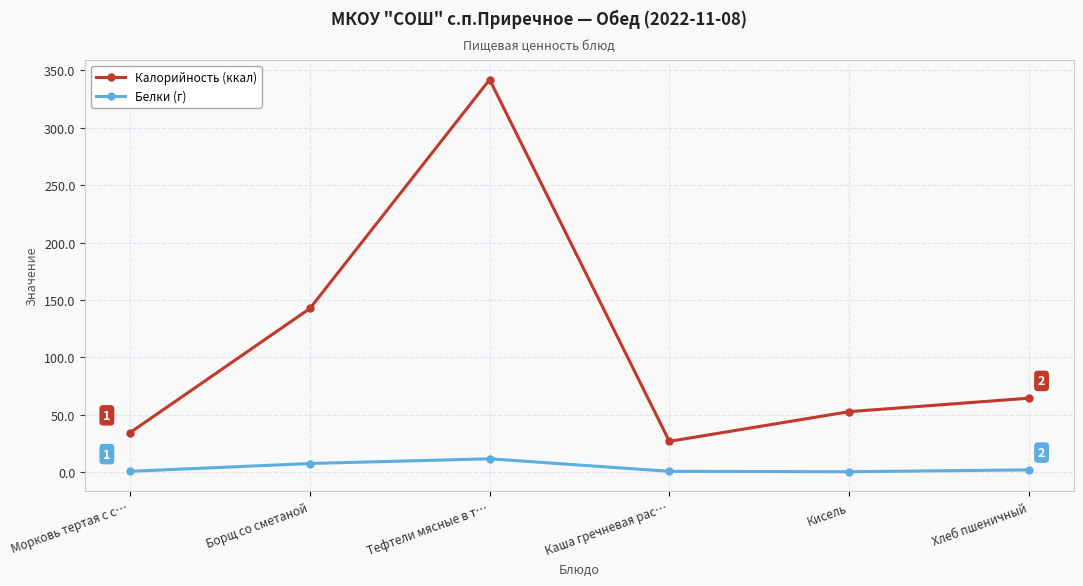

How many interior local valleys does the Белки (г) series have?

1